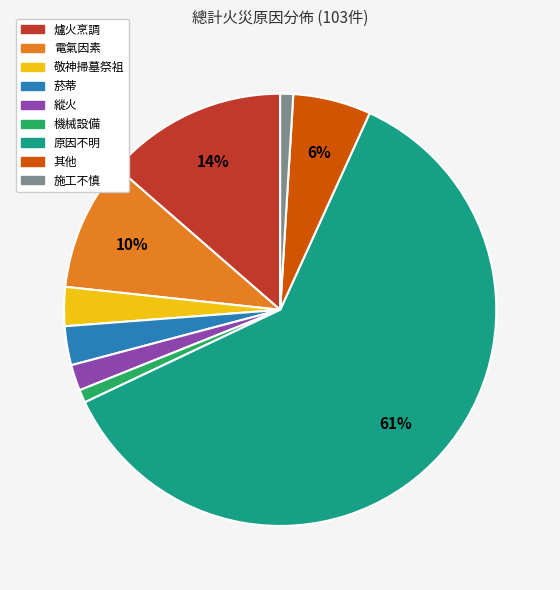

Is it true that 敬神掃墓祭祖 is 3% of the pie?

True